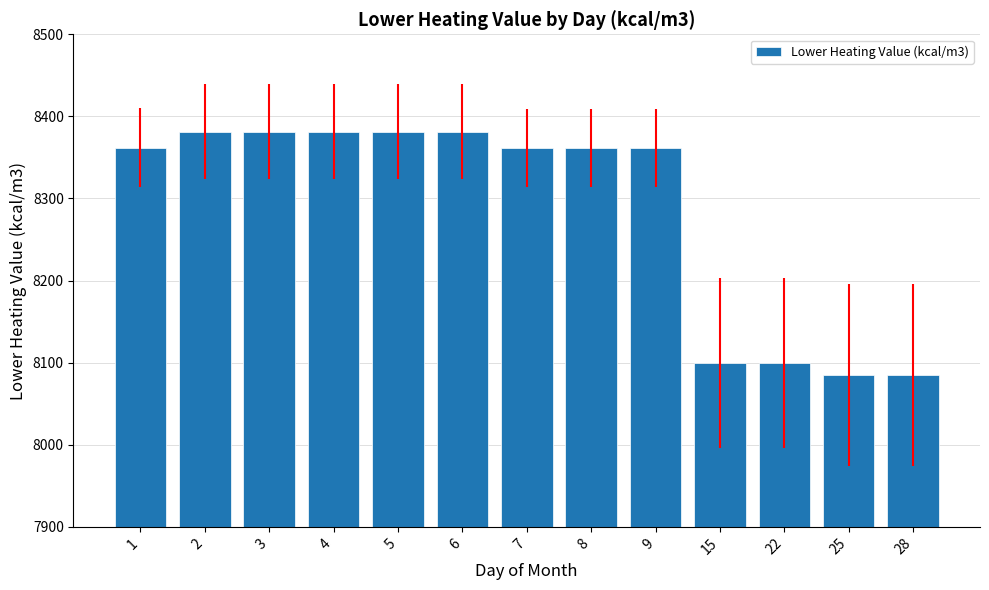

What is the value of the 2nd bar from the left?

8381.5